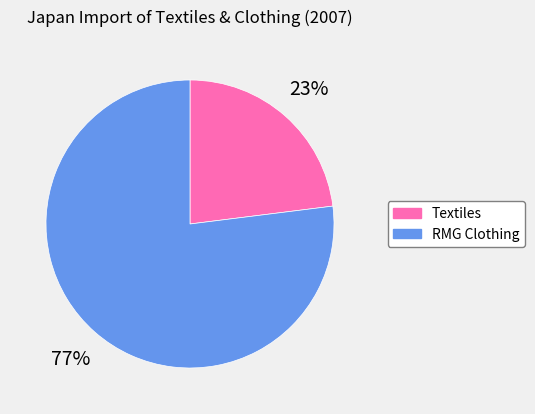

Count the number of slices in the pie.

2